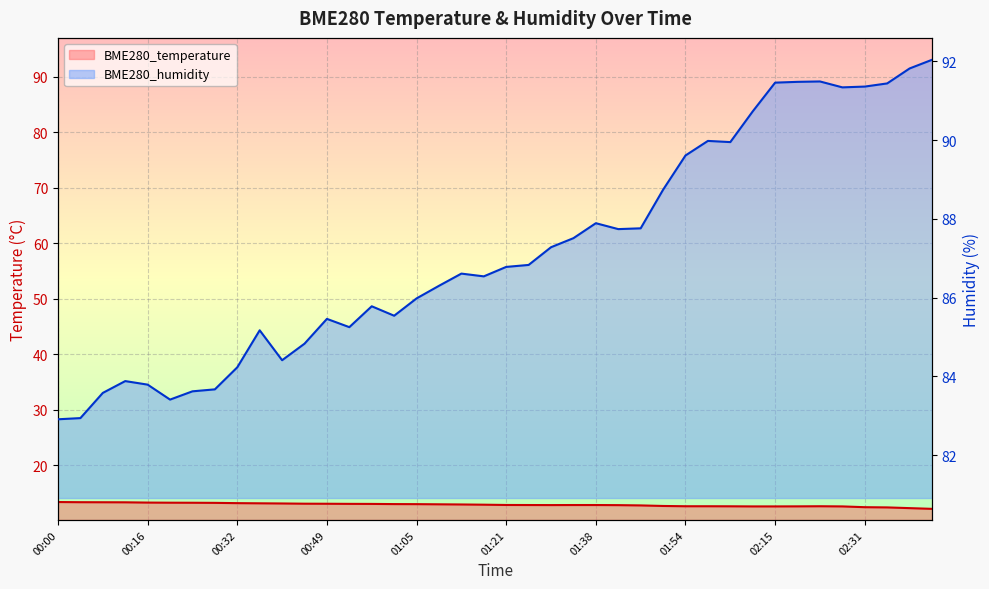

What is the average value of the BME280_humidity series?

87.2